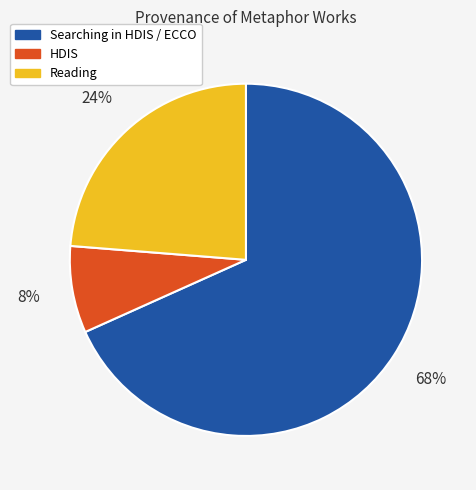

To the nearest percent, what is the average slice percentage?

33%